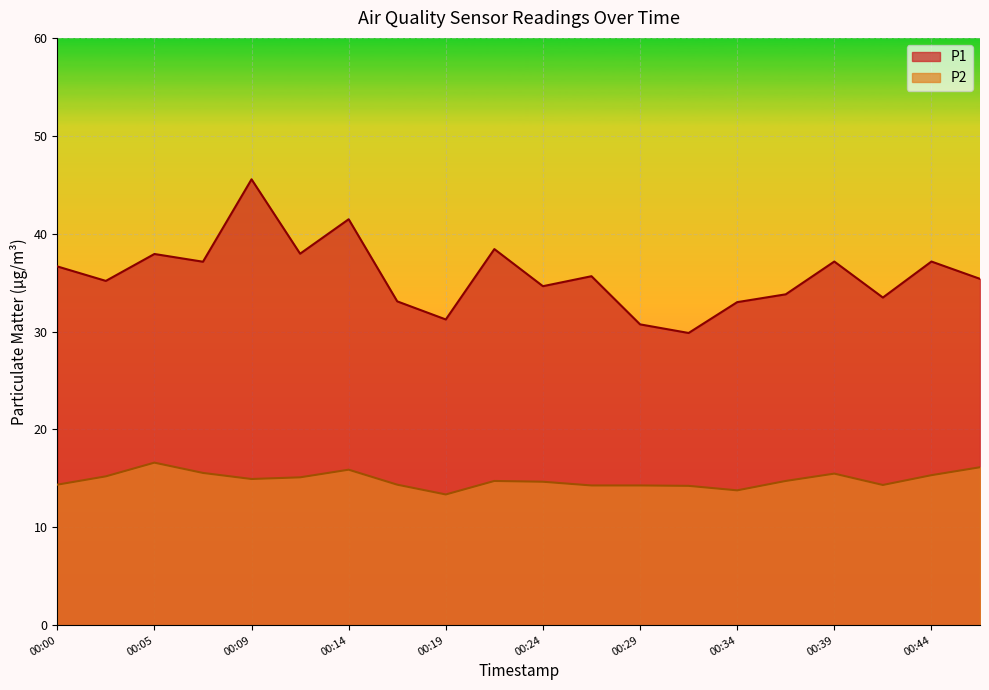

Rank the series by their average value, from highest to lowest.

P1, P2